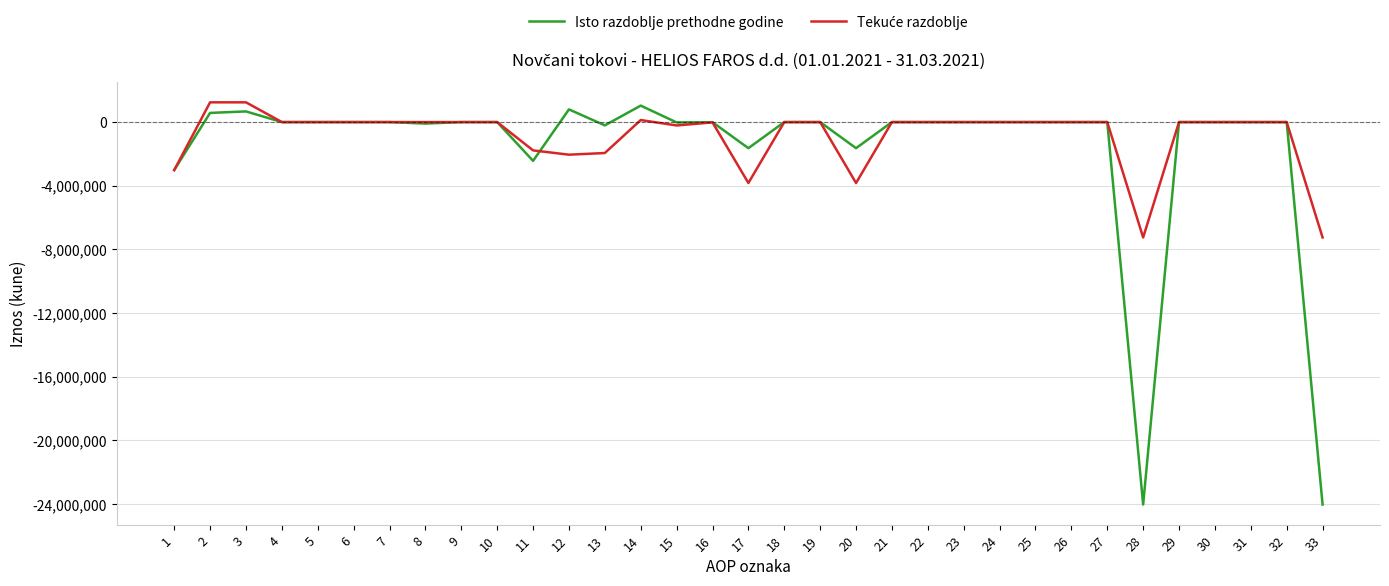

Where does the Isto razdoblje prethodne godine series first go above 0?

2